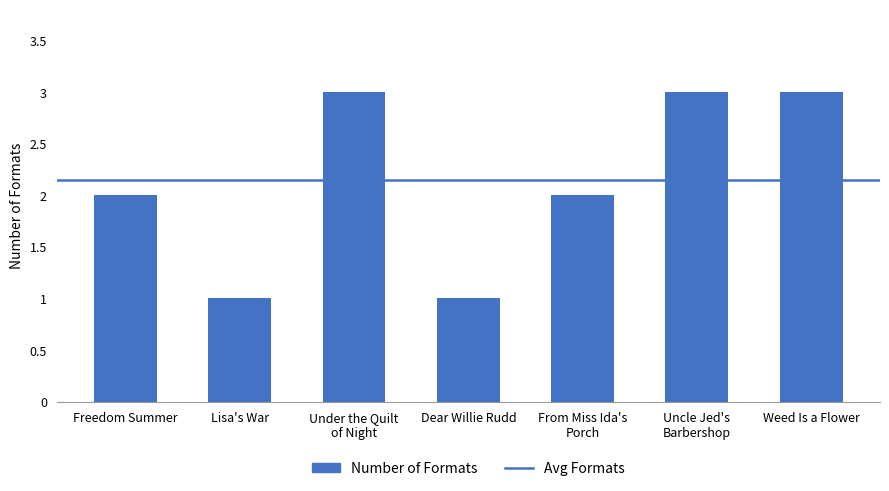

Reading left to right, what are all the values shown in this chart?

Freedom Summer=2	Lisa's War=1	Under the Quilt
of Night=3	Dear Willie Rudd=1	From Miss Ida's
Porch=2	Uncle Jed's
Barbershop=3	Weed Is a Flower=3